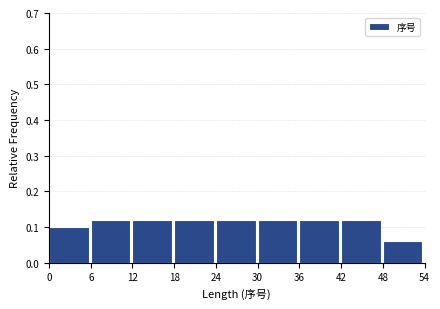

Reading left to right, list every bar in this chart as the range it spans on the x-axis followed by its height. The values are not printed on the chart, so give them approximately, as read against the axis.

0 to 6: 0.10
6 to 12: 0.12
12 to 18: 0.12
18 to 24: 0.12
24 to 30: 0.12
30 to 36: 0.12
36 to 42: 0.12
42 to 48: 0.12
48 to 54: 0.06